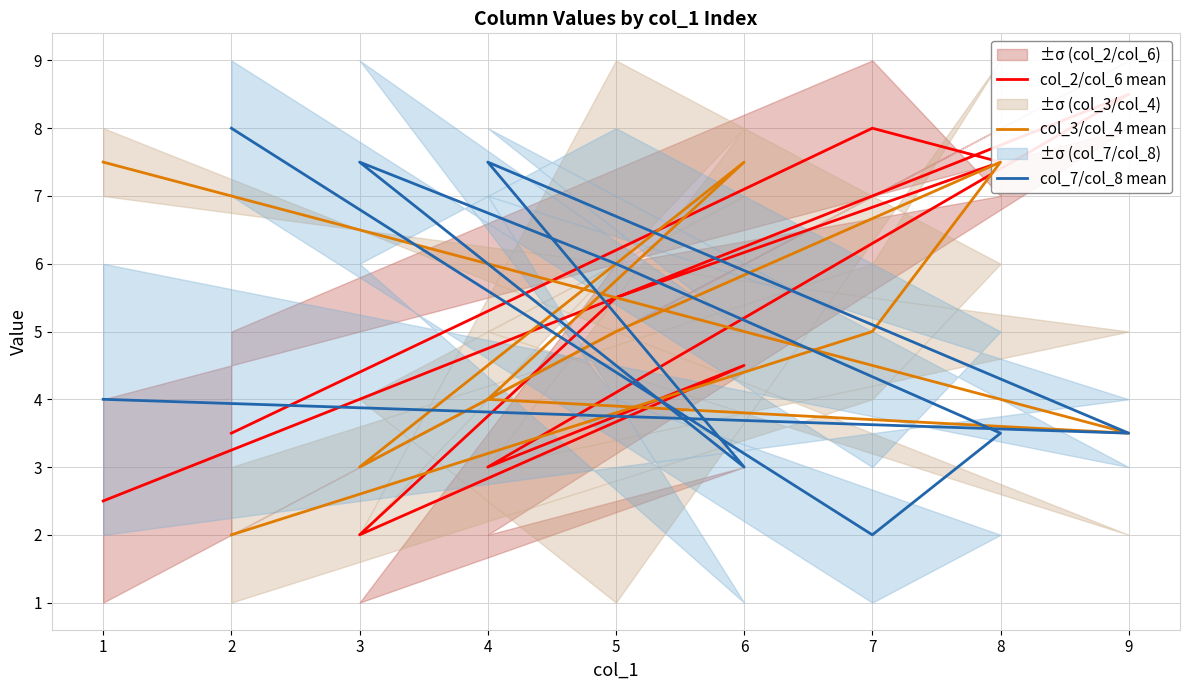

What is the minimum value shown in the chart?

2.0